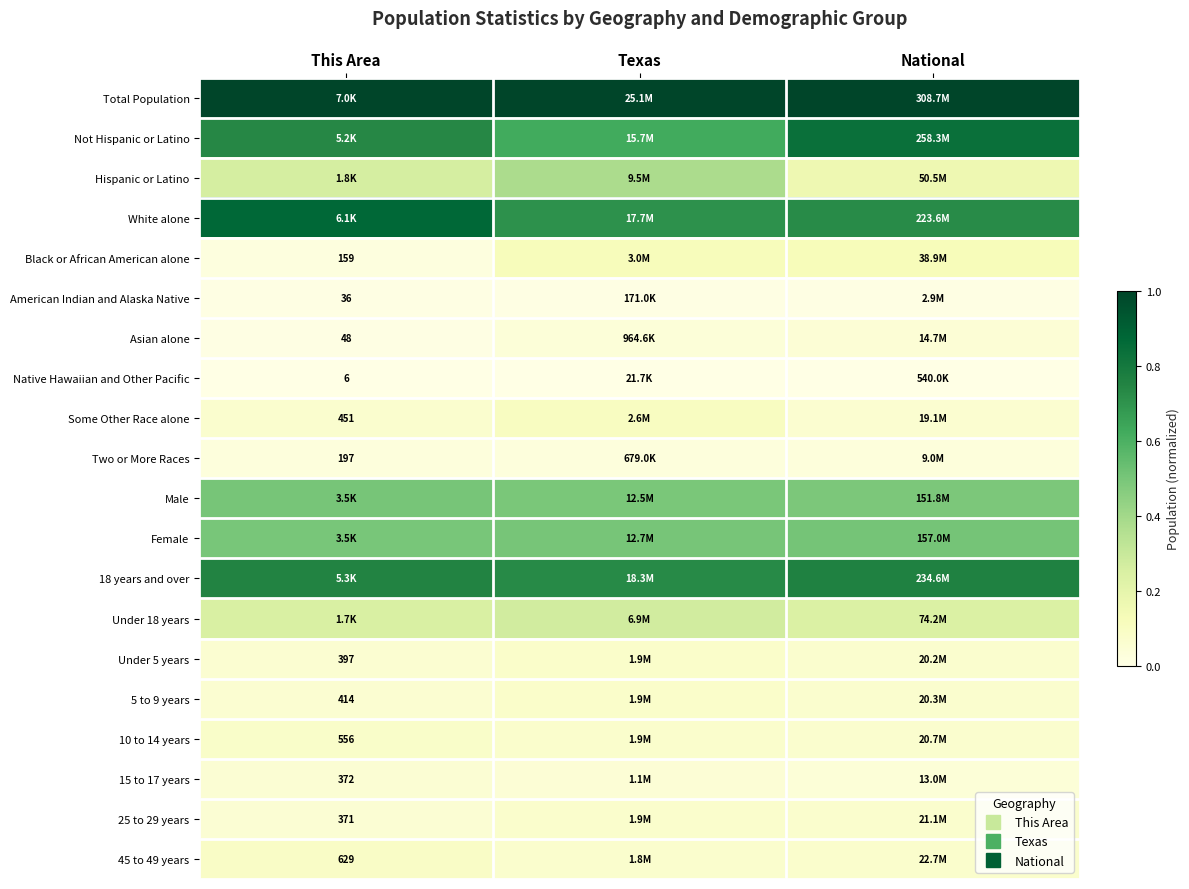

True or false: Under 18 years has a value of 0.2 at This Area.

False